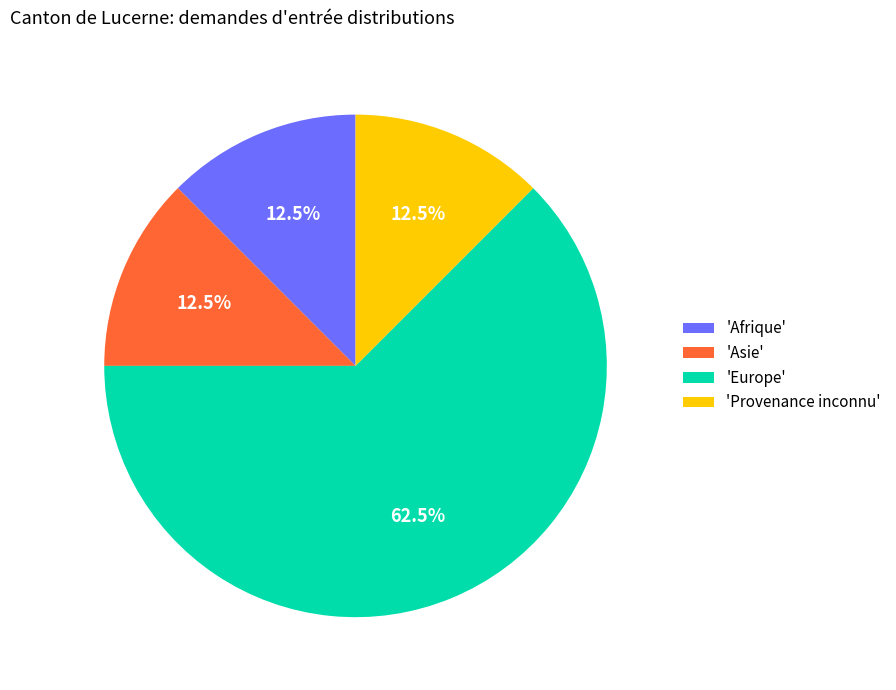

Between 'Afrique' and 'Europe', which is larger?

'Europe'